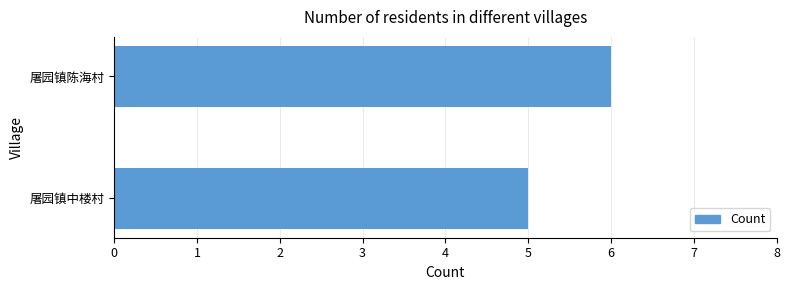

Which label corresponds to the largest value in the chart?

屠园镇陈海村